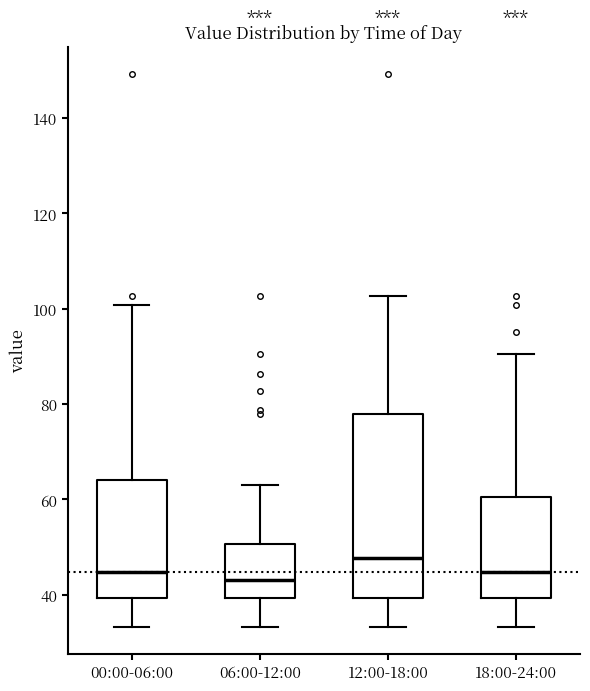

Reading left to right, transcribe this box plot: for each box, give where its median line is, the range the box spans, and where its two whiskers end, as read against the y-axis. The values are not printed on the chart, so give them approximately, as read against the axis.

00:00-06:00: median 44, box 40 to 64, whiskers 34 to 100
06:00-12:00: median 42, box 40 to 50, whiskers 34 to 62
12:00-18:00: median 48, box 40 to 78, whiskers 34 to 102
18:00-24:00: median 44, box 40 to 60, whiskers 34 to 90